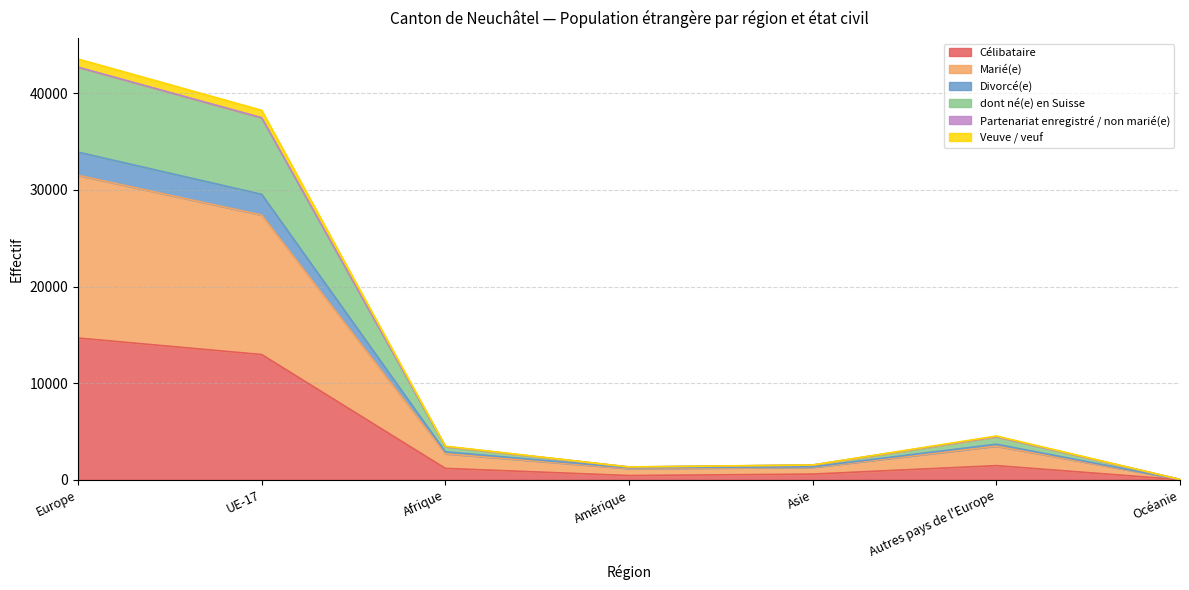

What is the greatest value displayed?

43548